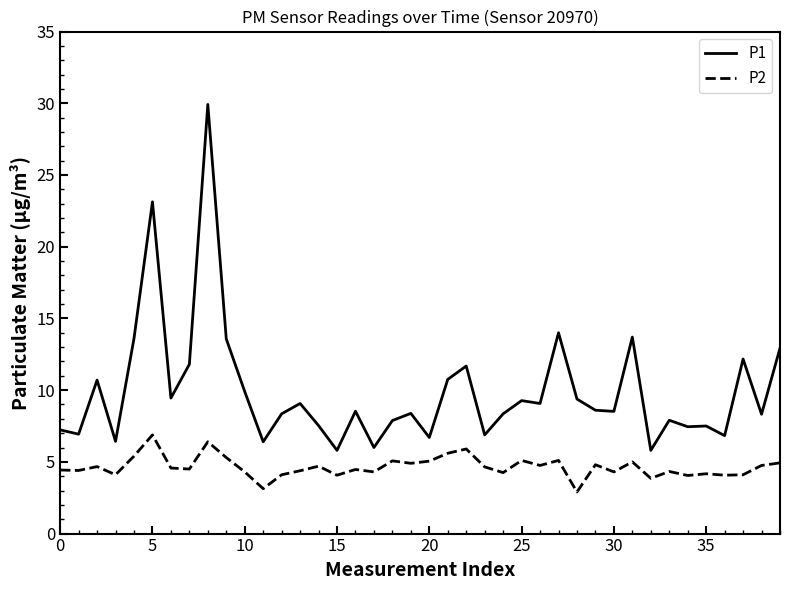

What is the difference between the maximum and minimum values in the P2 series?

4.0